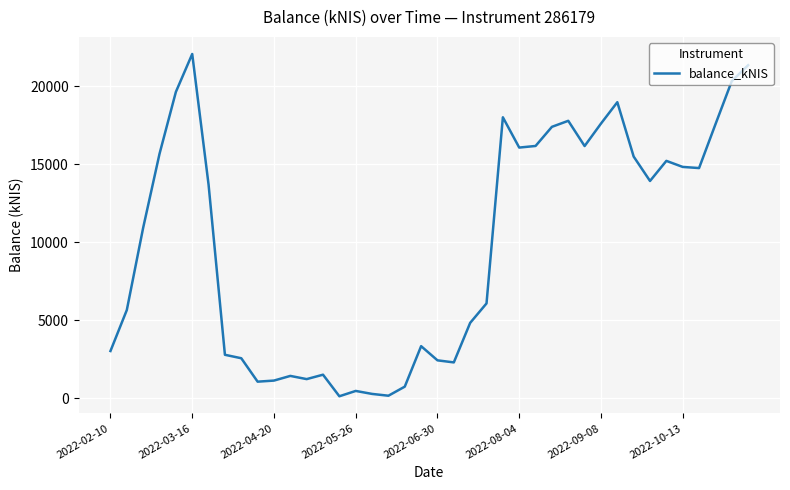

What is the greatest value displayed?

22063.0